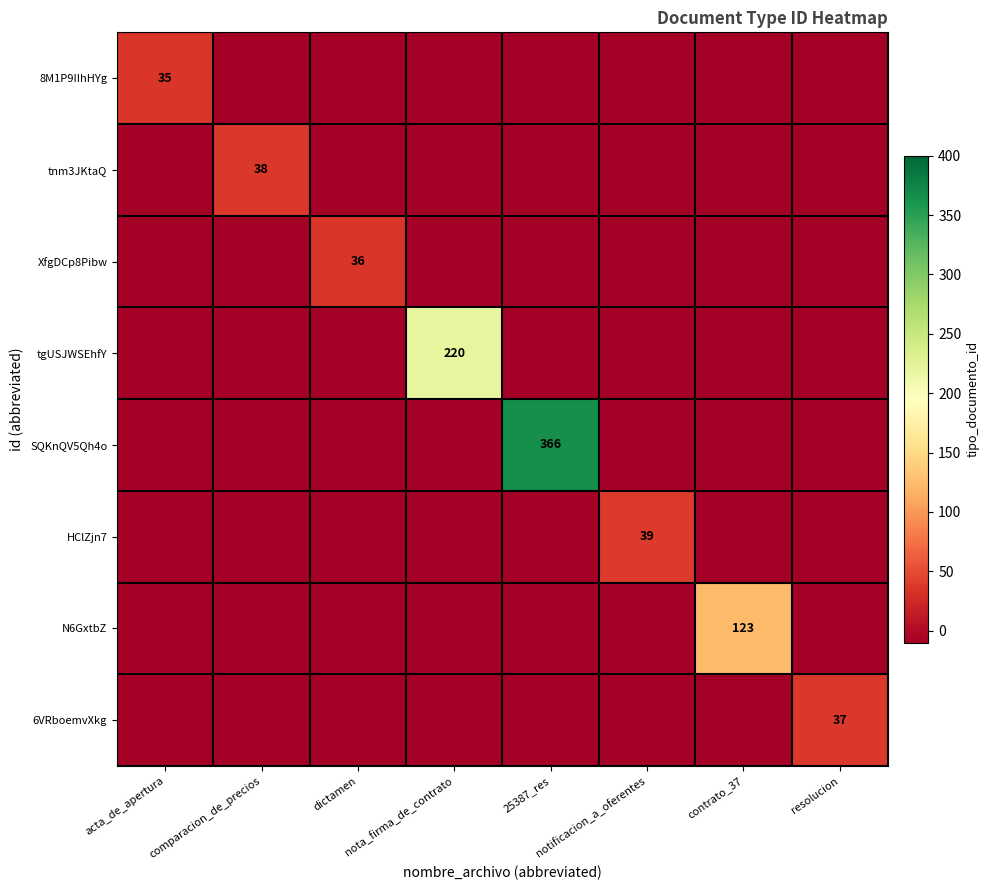

At how many categories does at least one series exceed 91?

3